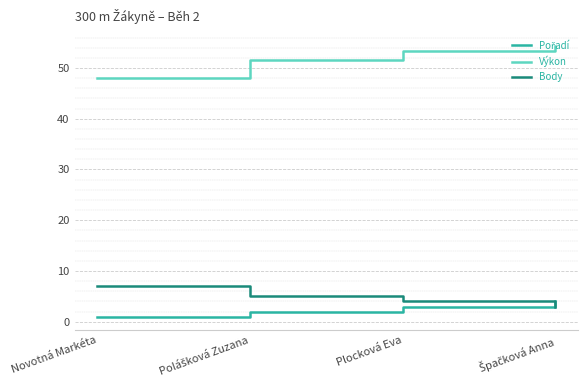

Is it true that Výkon equals 31.2 at Novotná Markéta?

False